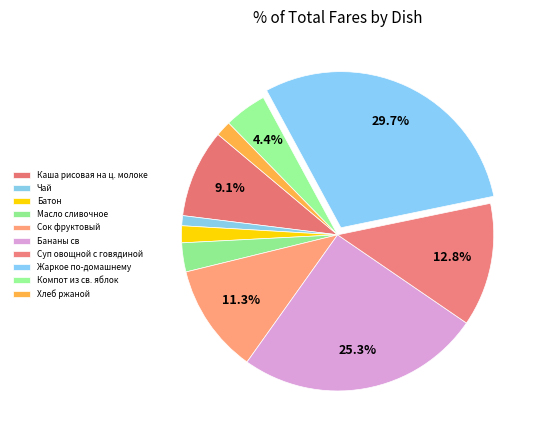

How many segments does this pie chart have?

10